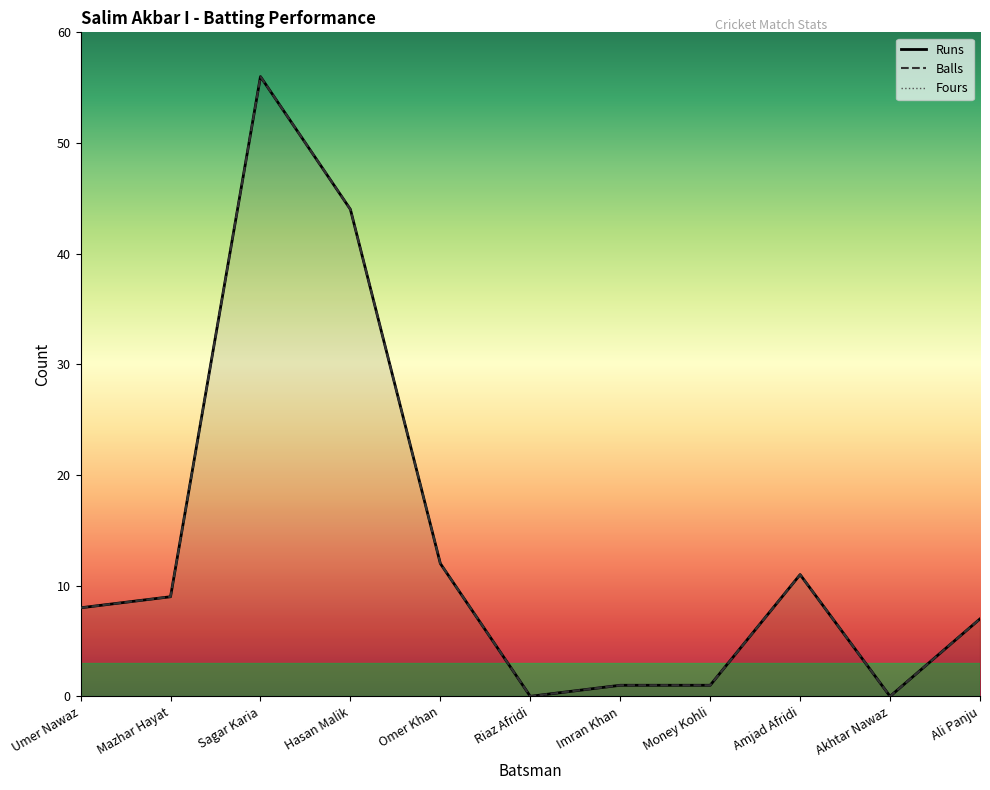

How many lines are shown in the chart?

3